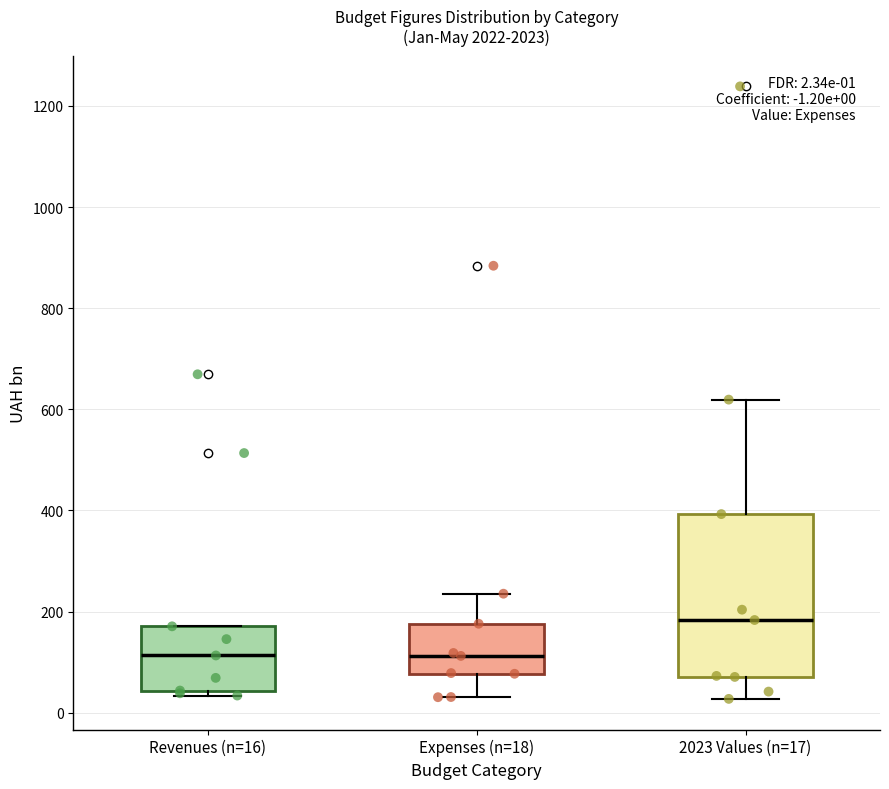

Comparing the boxes themselves (not the whiskers), which one is the tallest?

2023 Values (n=17)